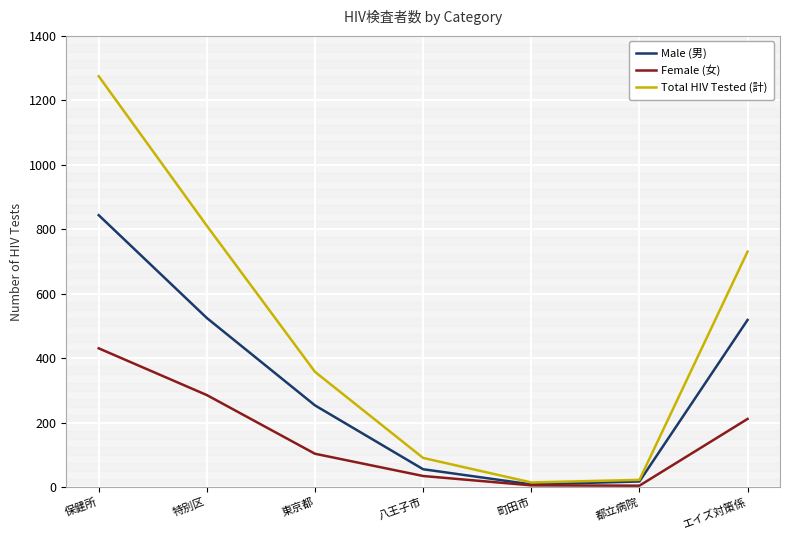

True or false: Female (女) has a value of 35 at 八王子市.

True